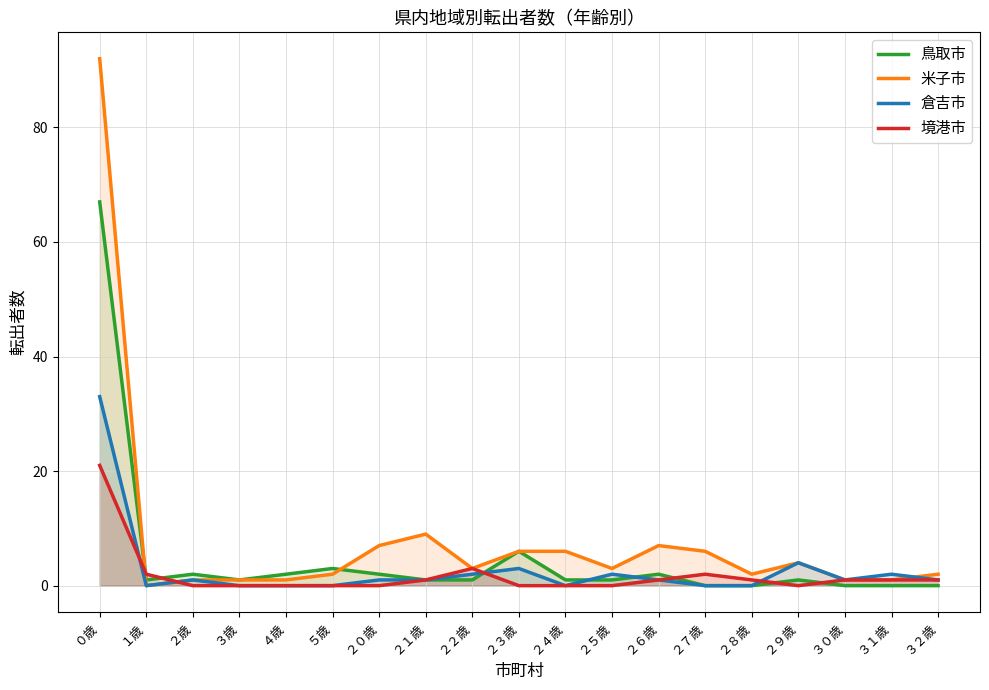

Between which two adjacent categories do 倉吉市 and 鳥取市 first intersect?

２２歳 and ２３歳